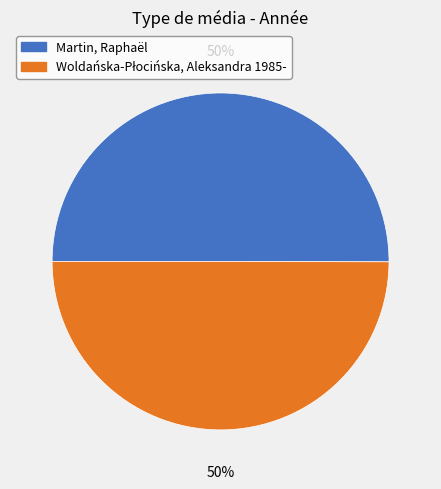

The Martin, Raphaël slice represents 44% of the pie. True or false?

False